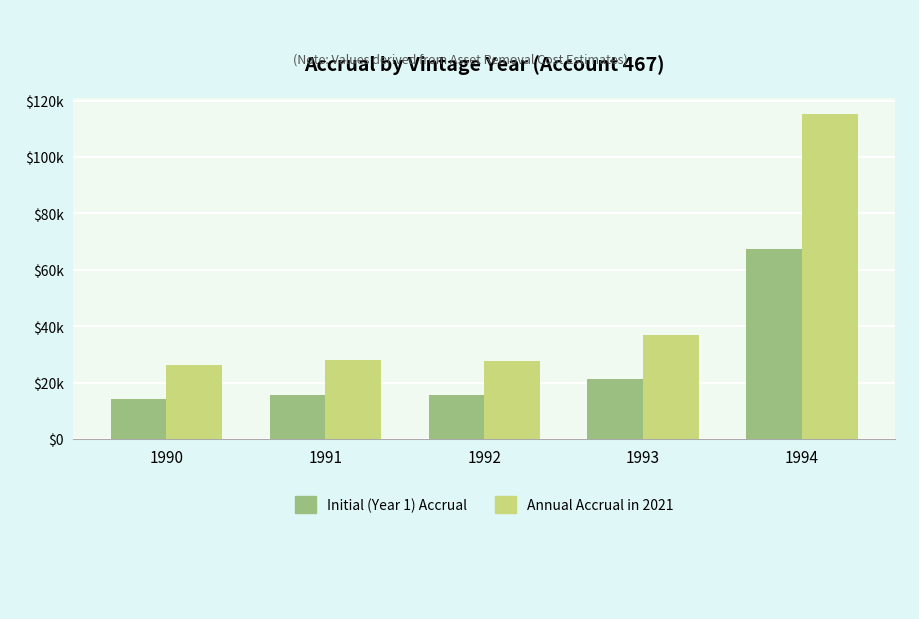

True or false: Annual Accrual in 2021 has a value of 27638.7 at 1992.

True